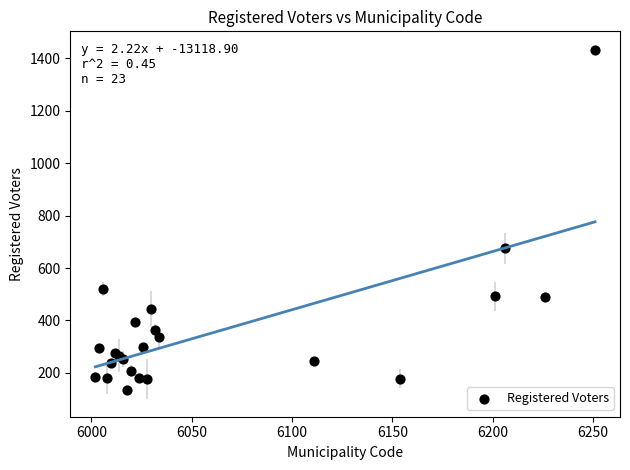

What Y value in the scatter plot is closest to 783?

675